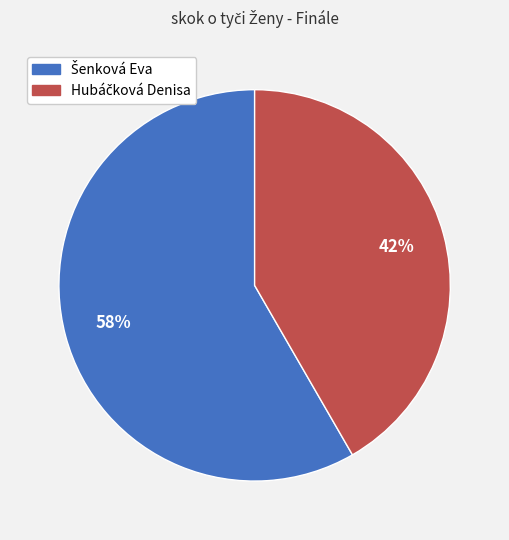

Does any single category account for the majority?

Yes